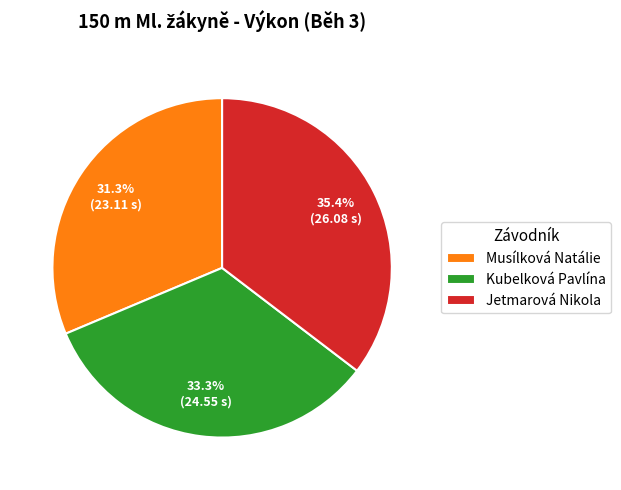

What percentage is the Musílková Natálie slice, to the nearest percent?

31%